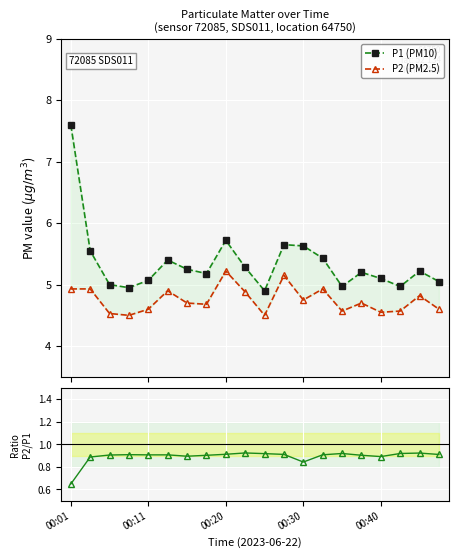

Is the value of P2 (PM2.5) at 12 greater than the value of P2/P1 at 10?

Yes